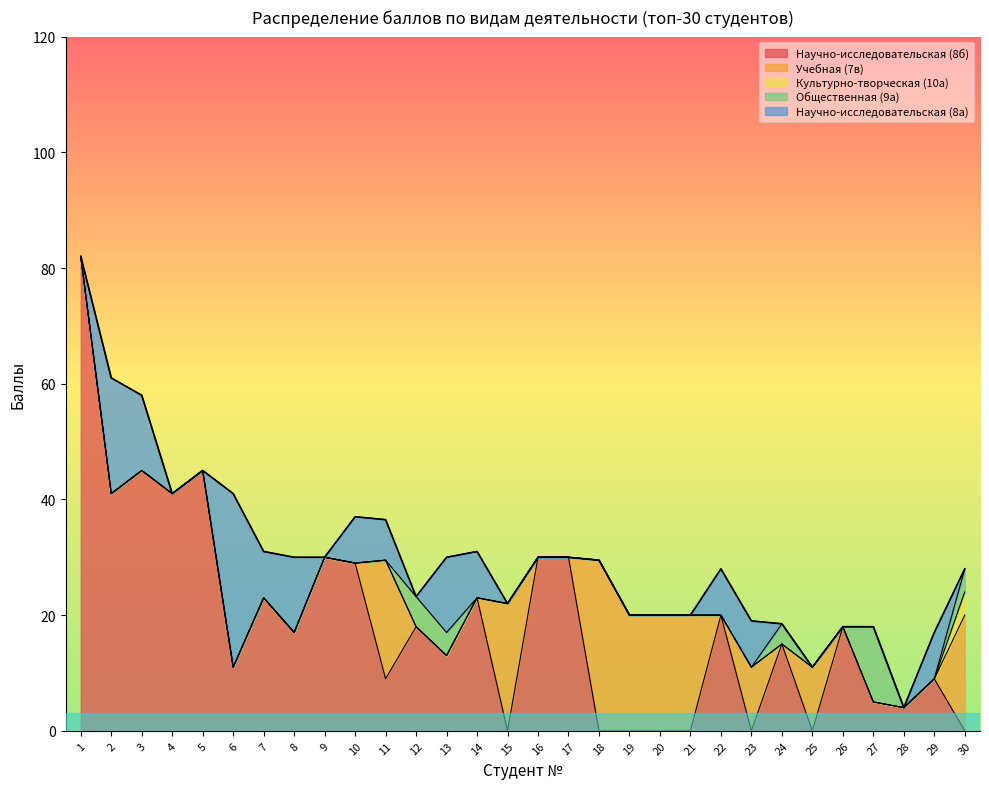

In Научно-исследовательская (8а), how many points are higher than both neighbors (excluding endpoints)?

6